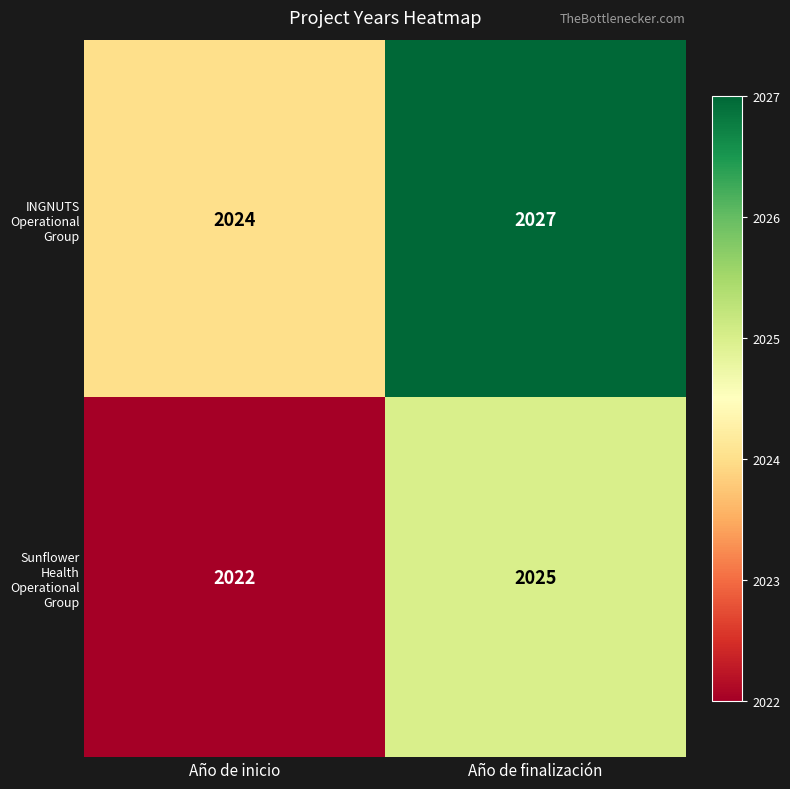

Read the Sunflower Health Operational Group value at Año de finalización.

2025